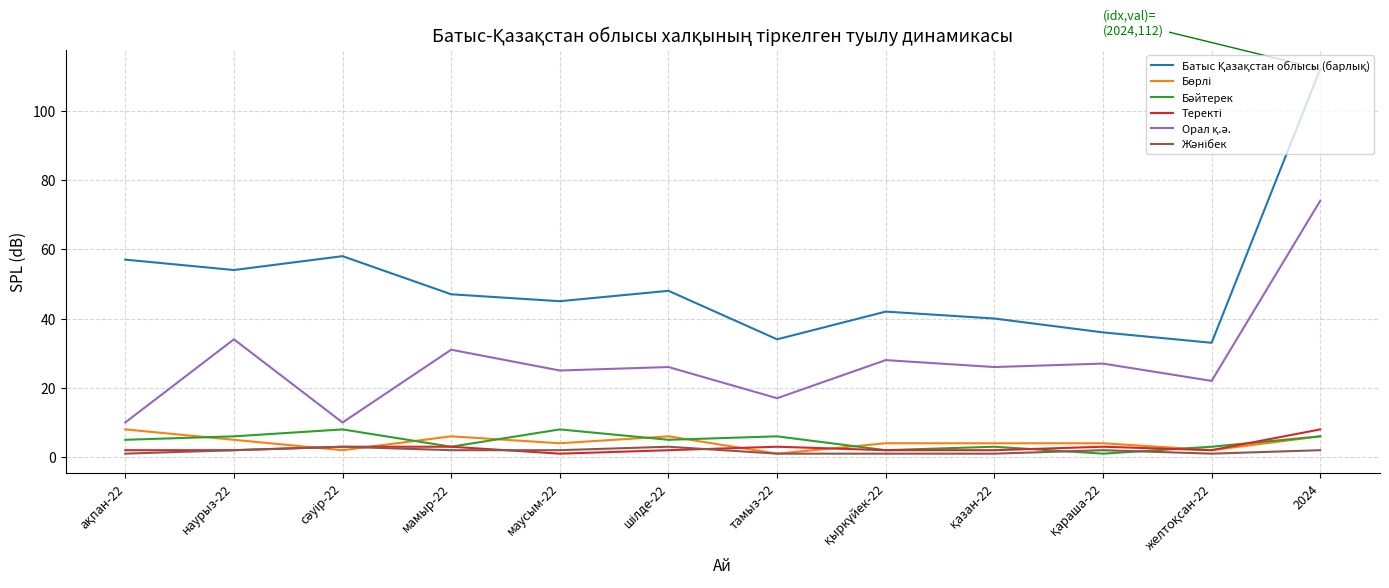

At which category does the chart reach its peak across all series?

2024